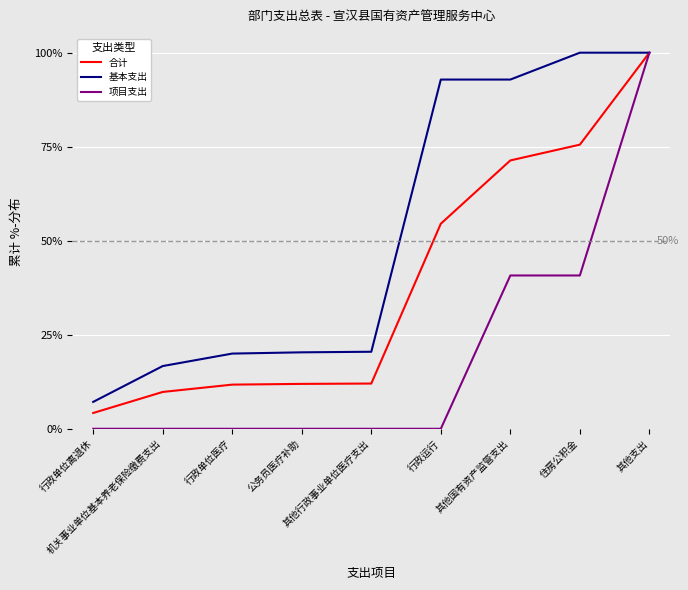

What is the total value across all series at 行政运行?

147.4